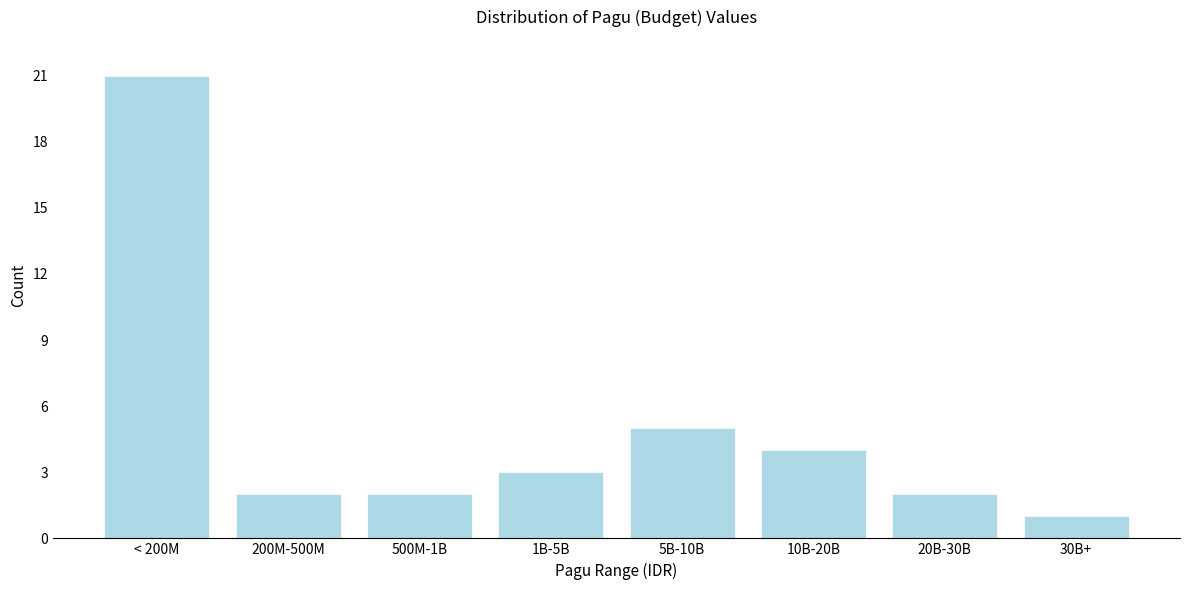

Reading left to right, what are all the values shown in this chart?

21	2	2	3	5	4	2	1